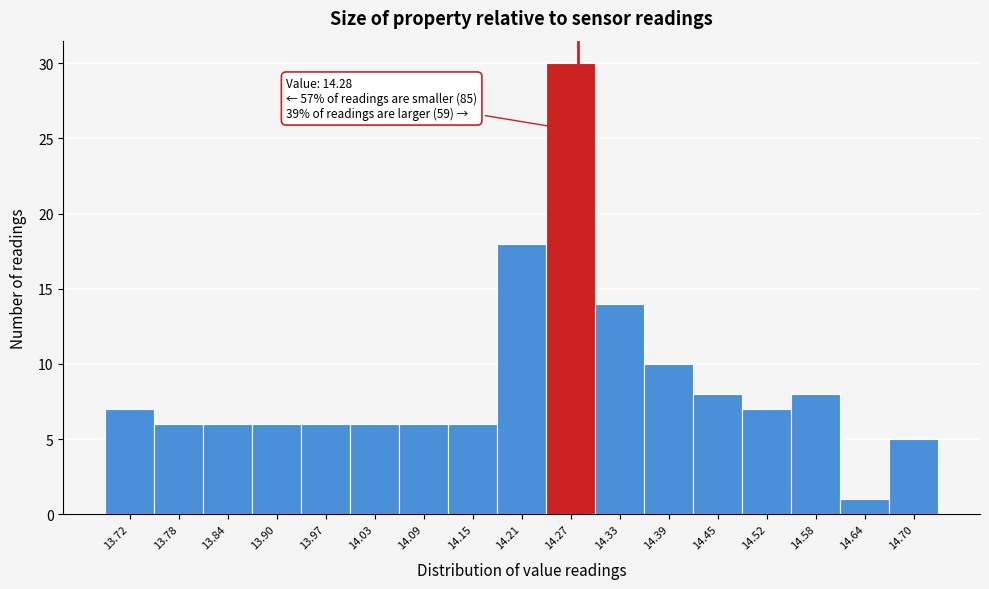

Which range on the x-axis has the tallest bar?

14.24 to 14.30